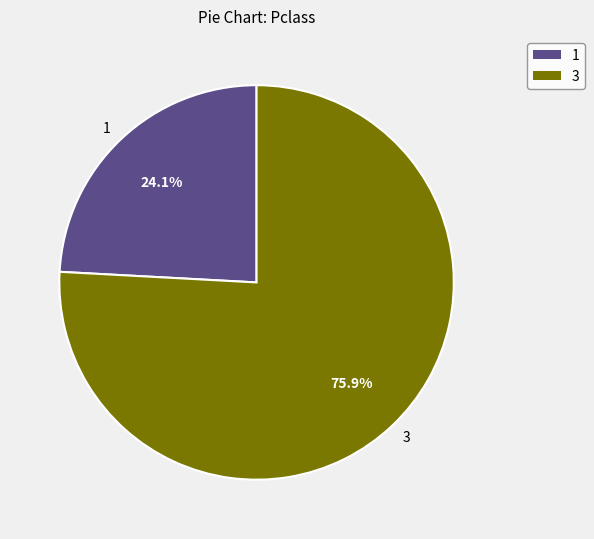

What is the majority slice?

3